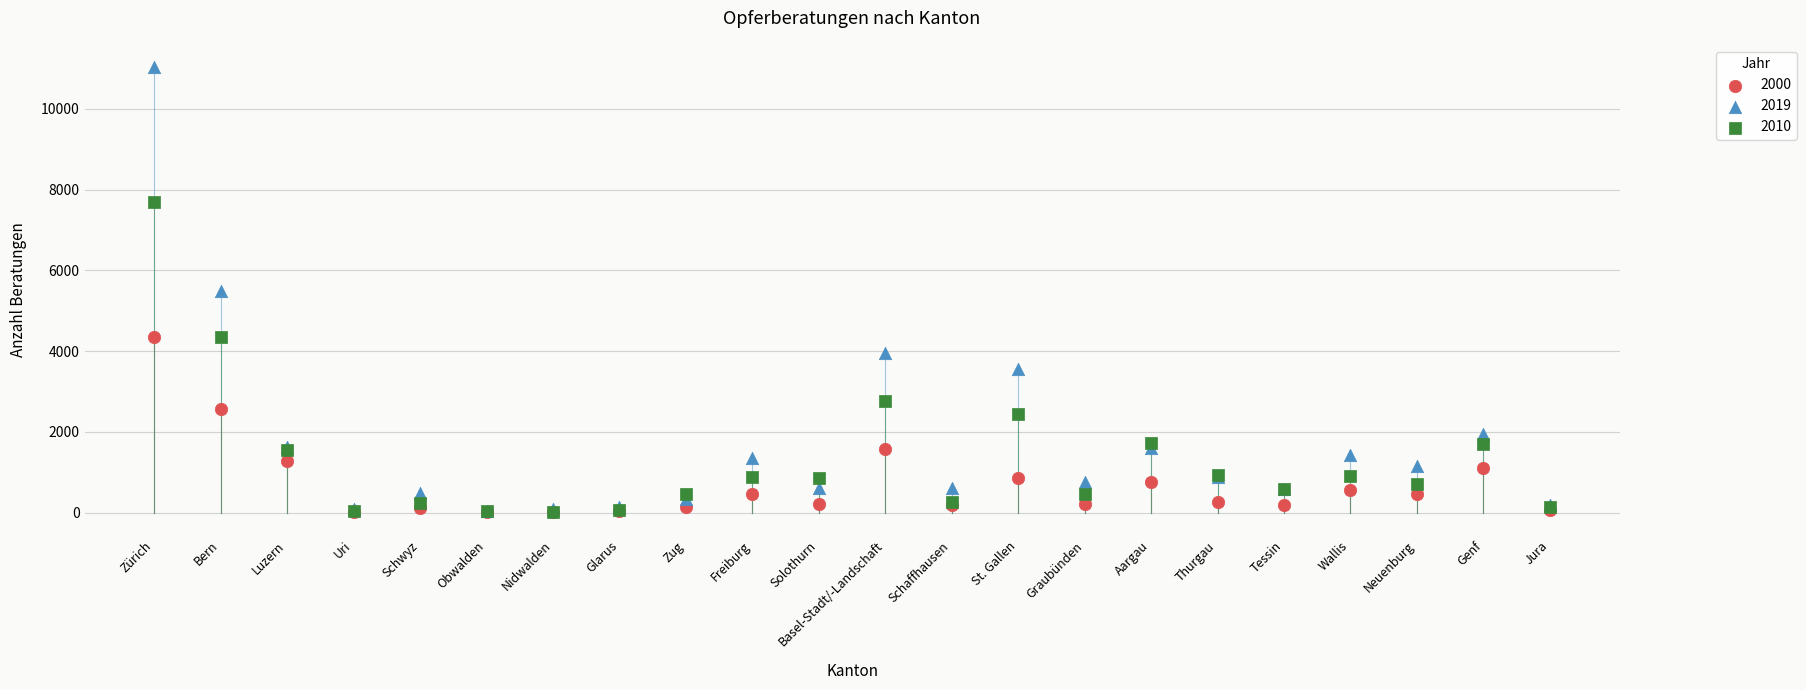

Which series reaches the maximum Y coordinate?

2019